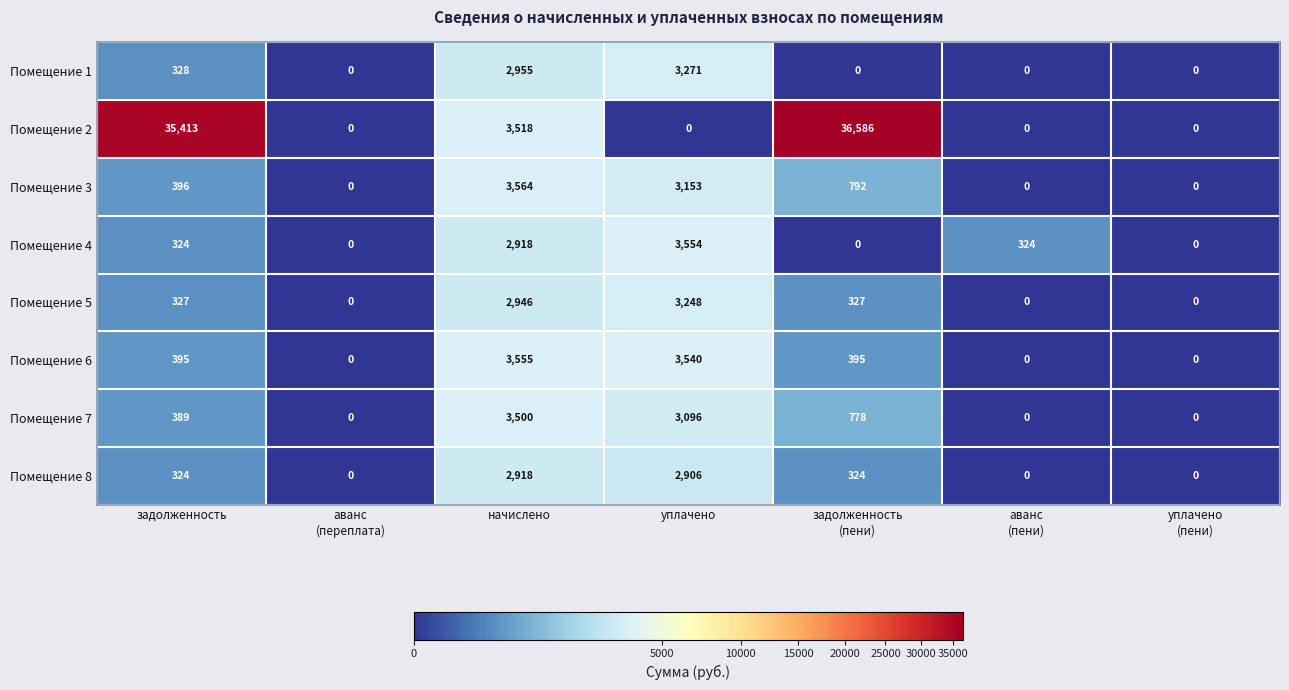

Which series has the widest spread of values?

Помещение 2